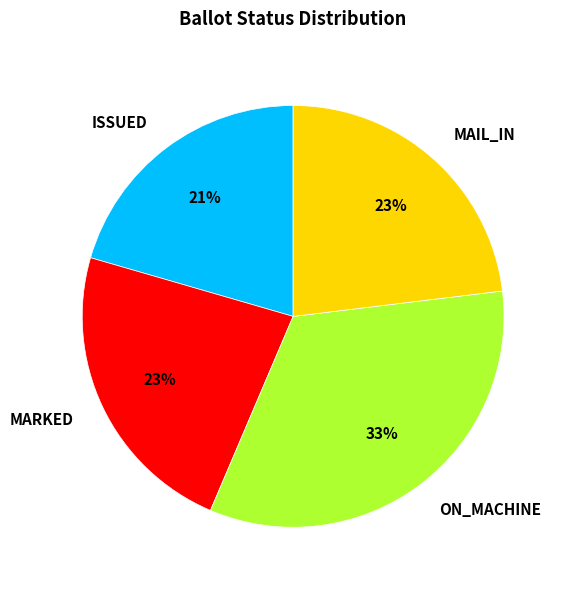

Is there any slice that represents more than half of the pie?

No